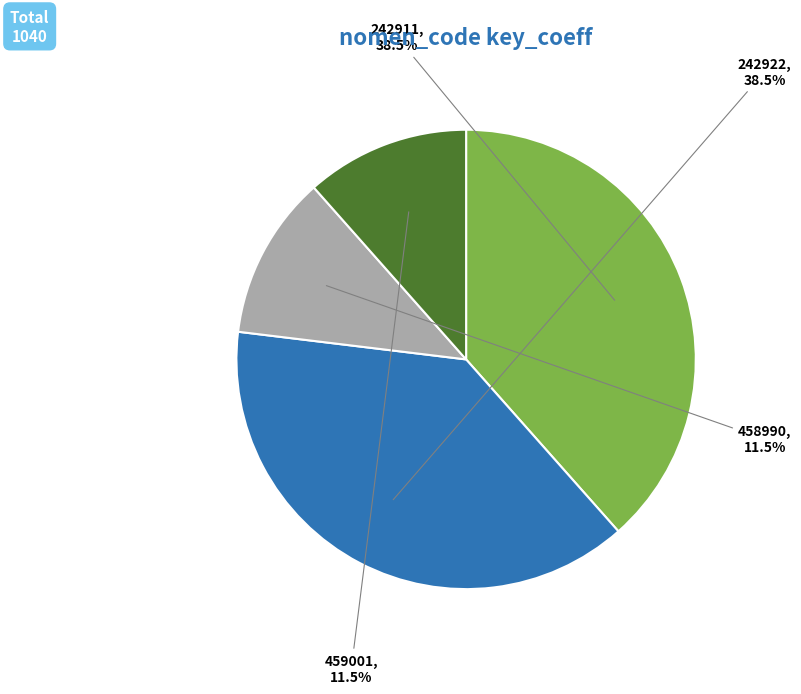

To the nearest percent, what is the average slice percentage?

25%